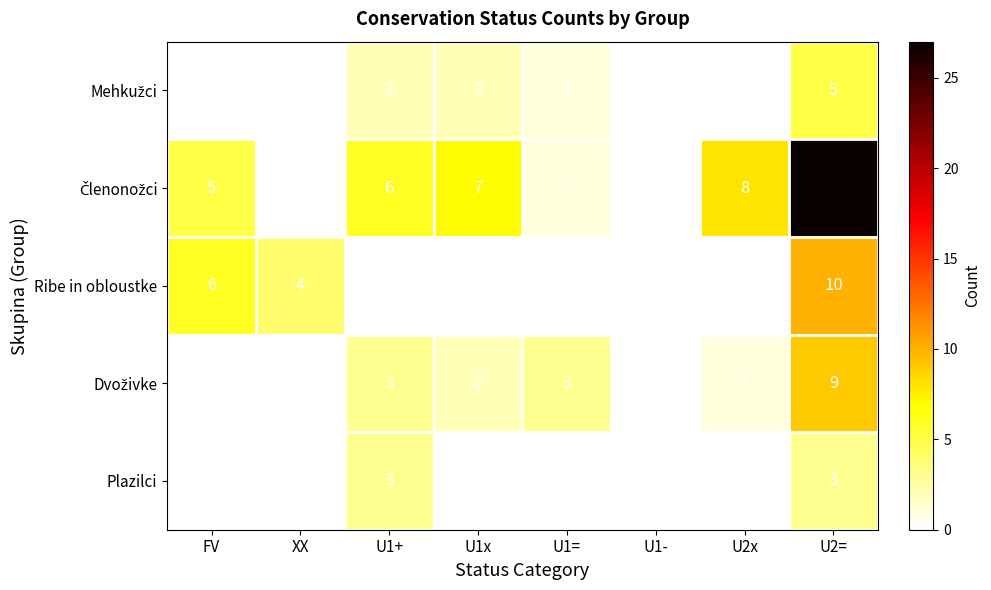

What is the total value across all series at U2x?

9